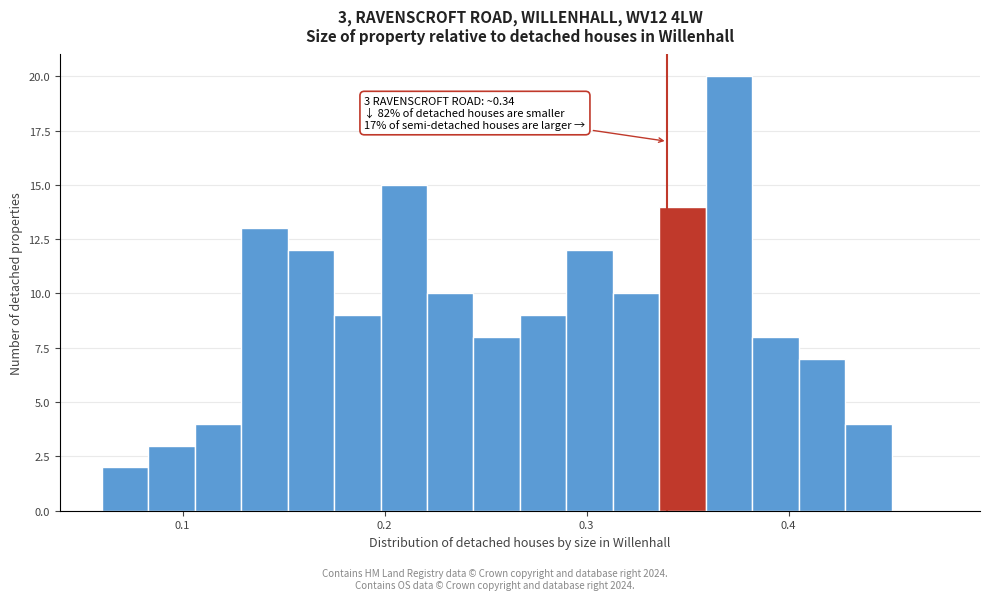

Around what value on the x-axis is the tallest bar? Give the approximate position of its centre, as read against the axis.

0.37